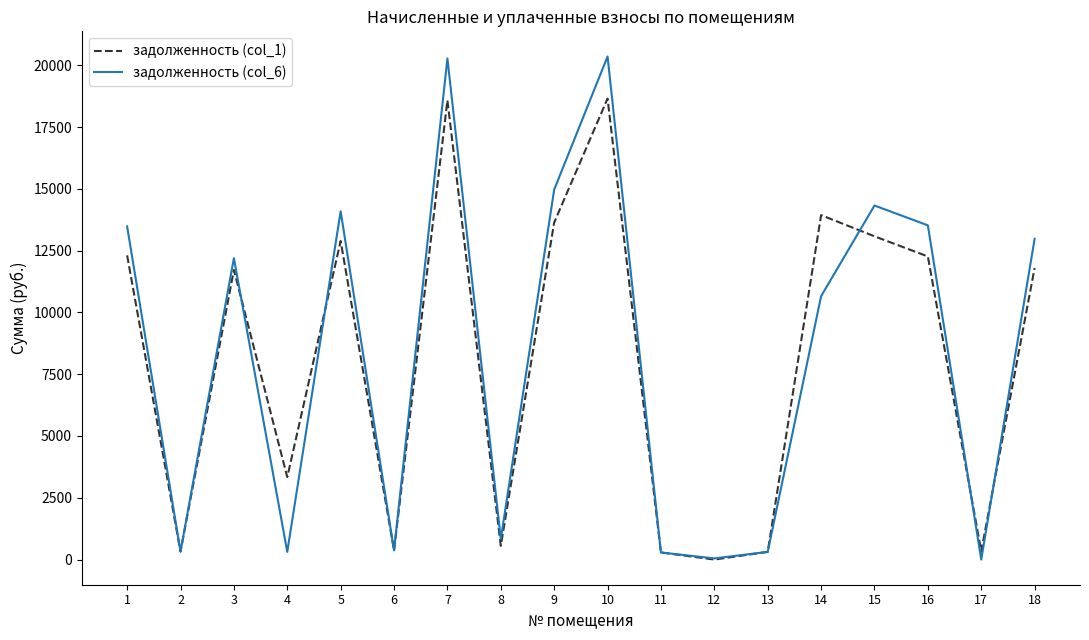

Does the chart display data point markers on the line(s)?

No